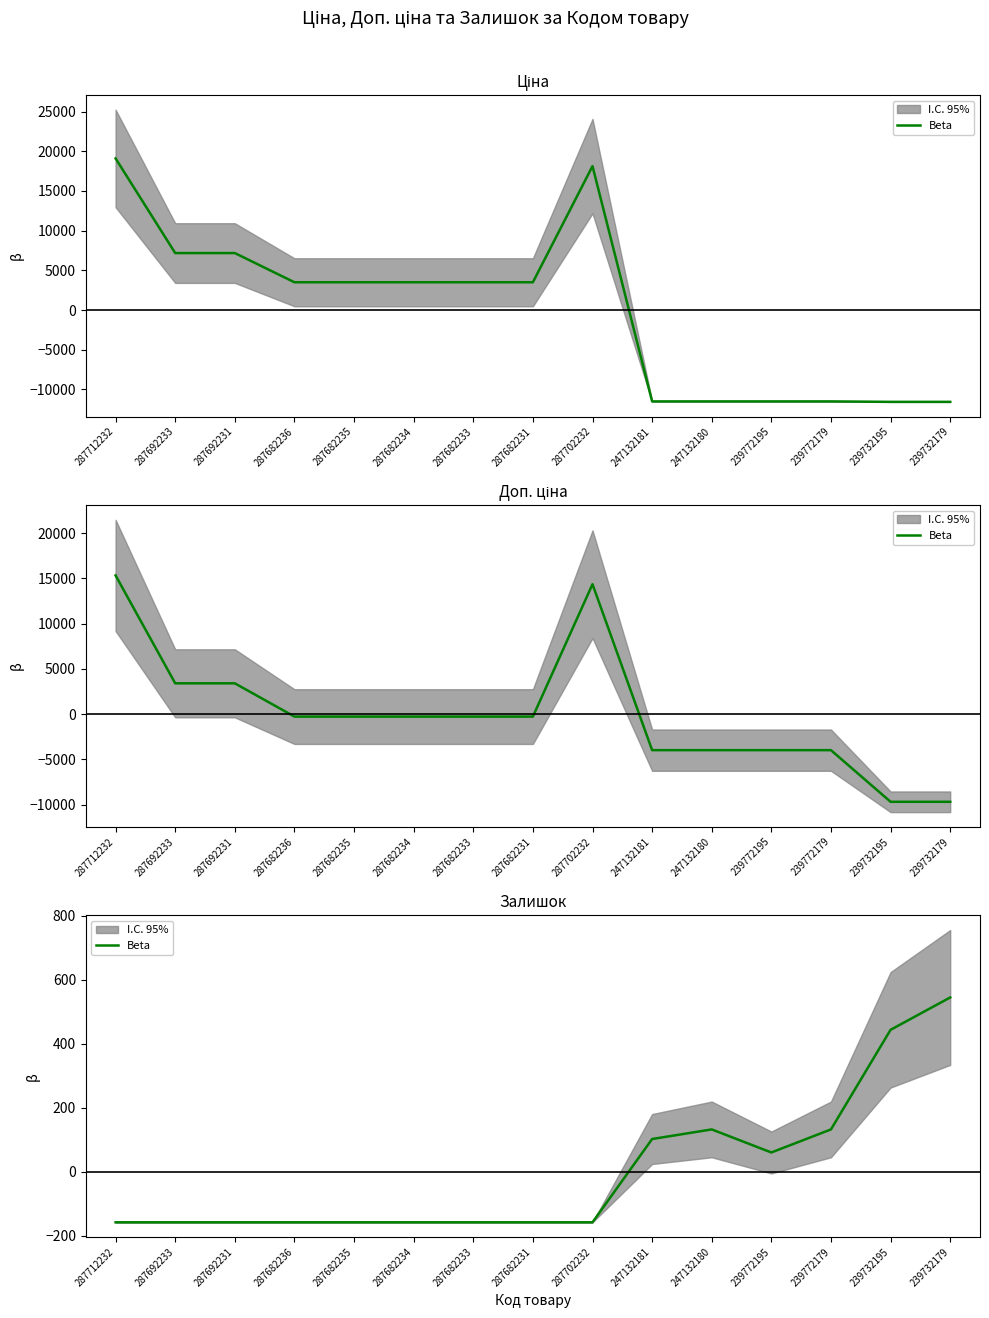

What is the label of the 7th point from the left?

287682233